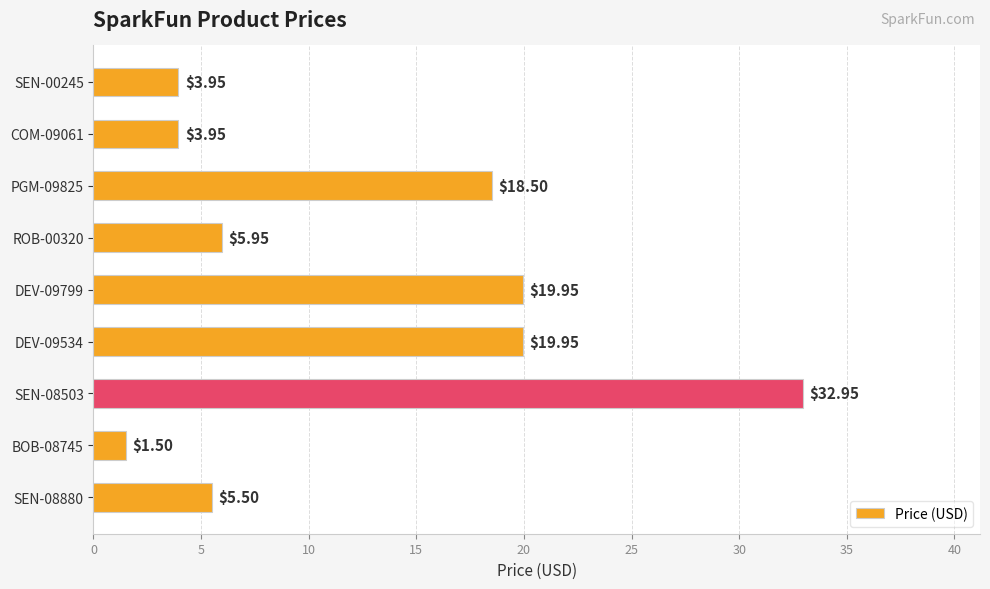

What is the difference between the values at BOB-08745 and PGM-09825?

17.0